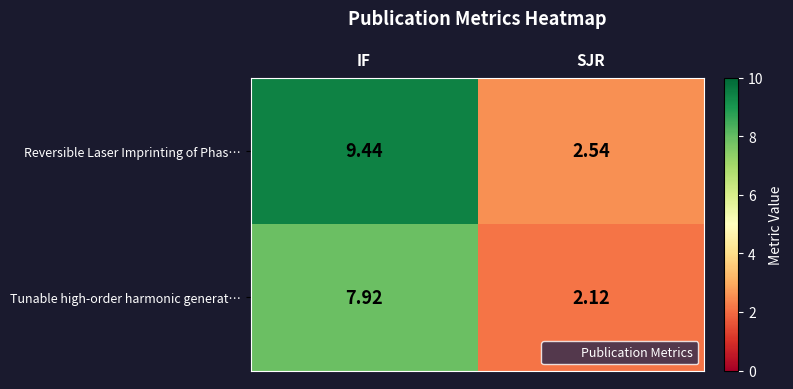

Which series changed the most between IF and SJR?

Reversible Laser Imprinting of Phas…